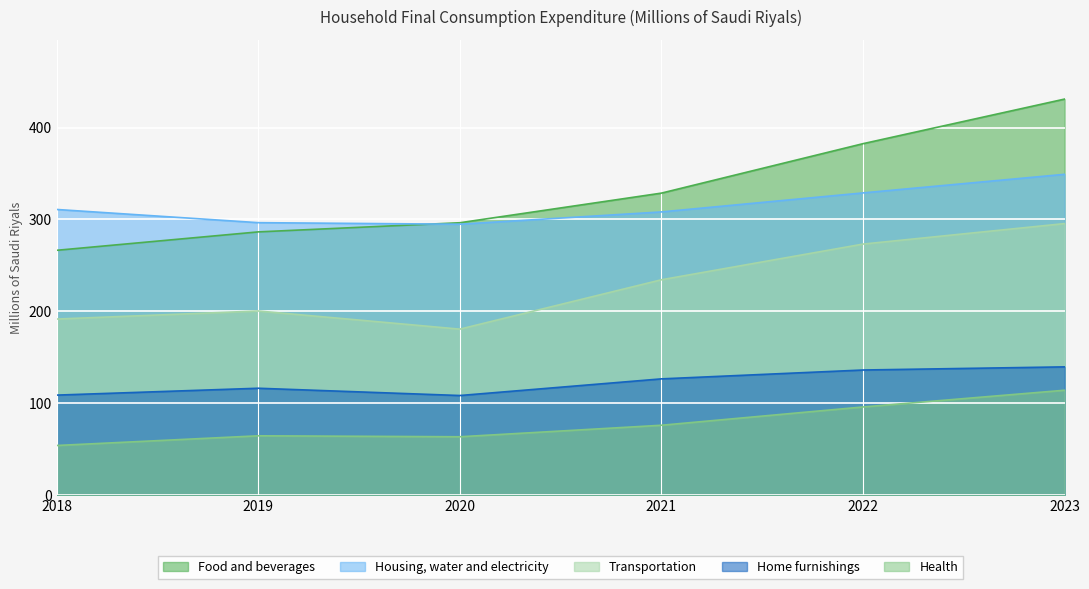

The Transportation series shows 295546 at 2023. True or false?

True